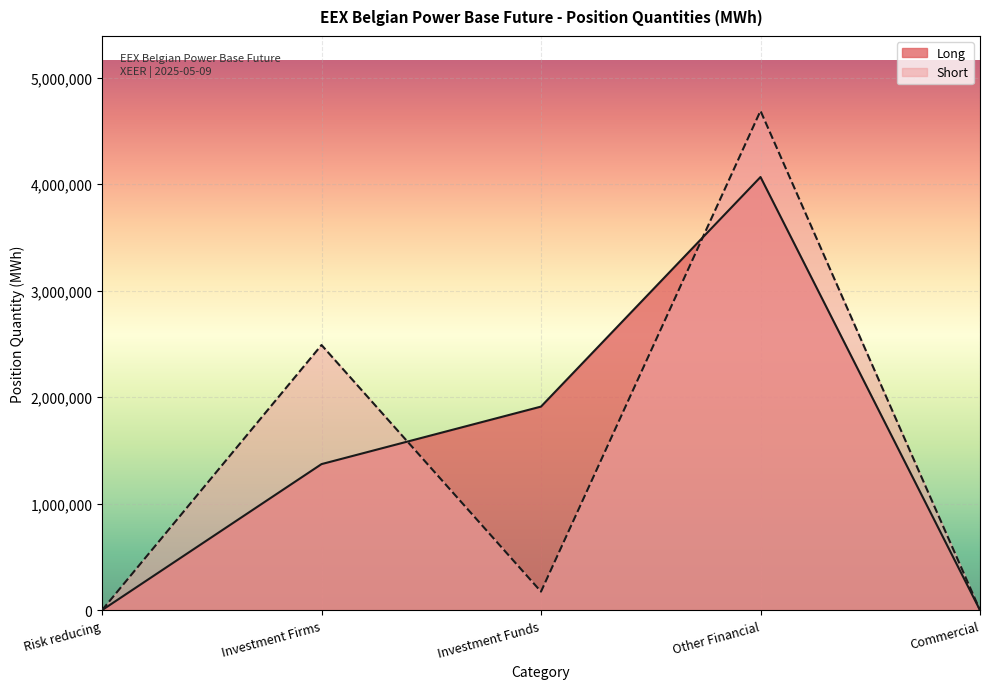

What are all the series names shown in the legend?

Long, Short